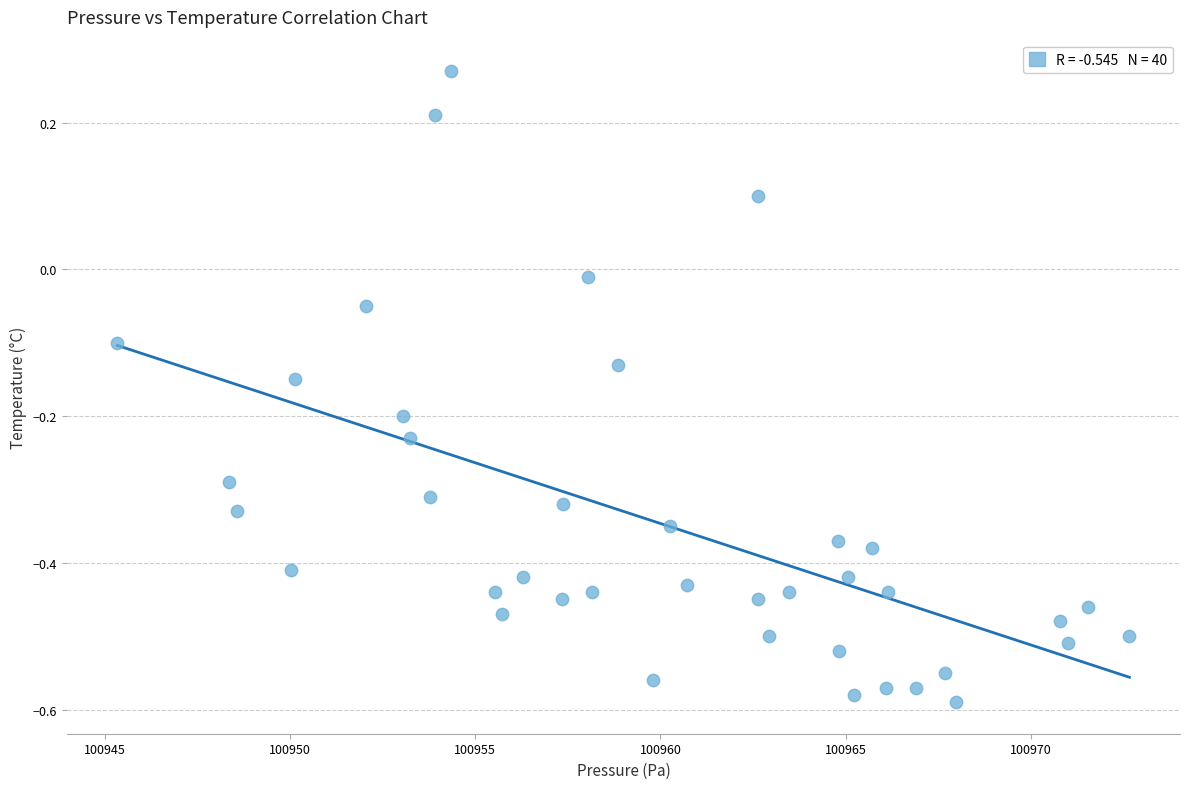

What is the range of X values (max minus min)?

27.3